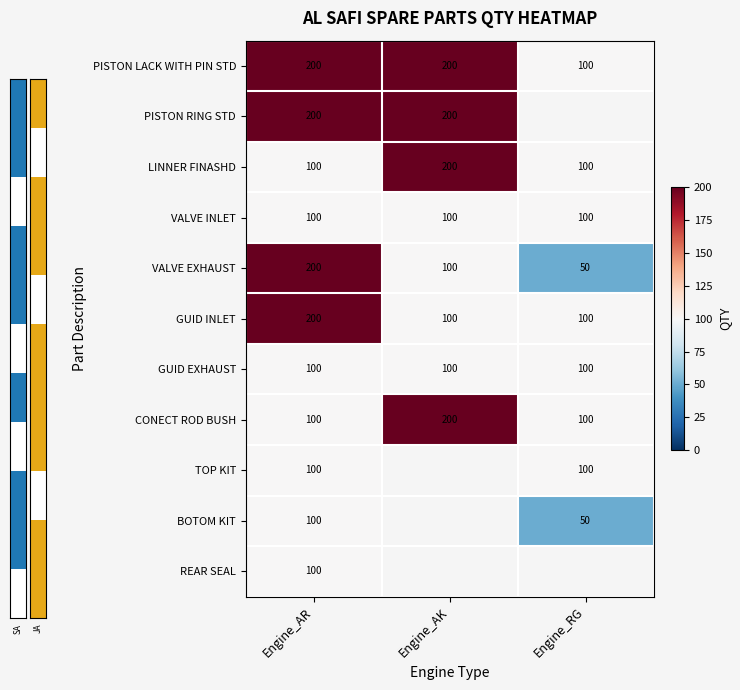

At which label is VALVE EXHAUST closest to 125?

Engine_AK